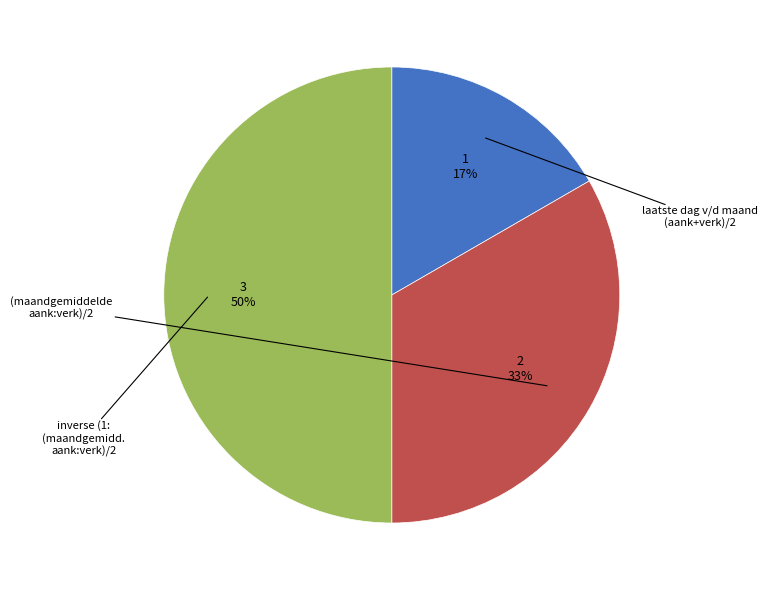

Is the sum of (maandgemiddelde aank:verk)/2 and laatste dag v/d maand (aank+verk)/2 greater than half?

No